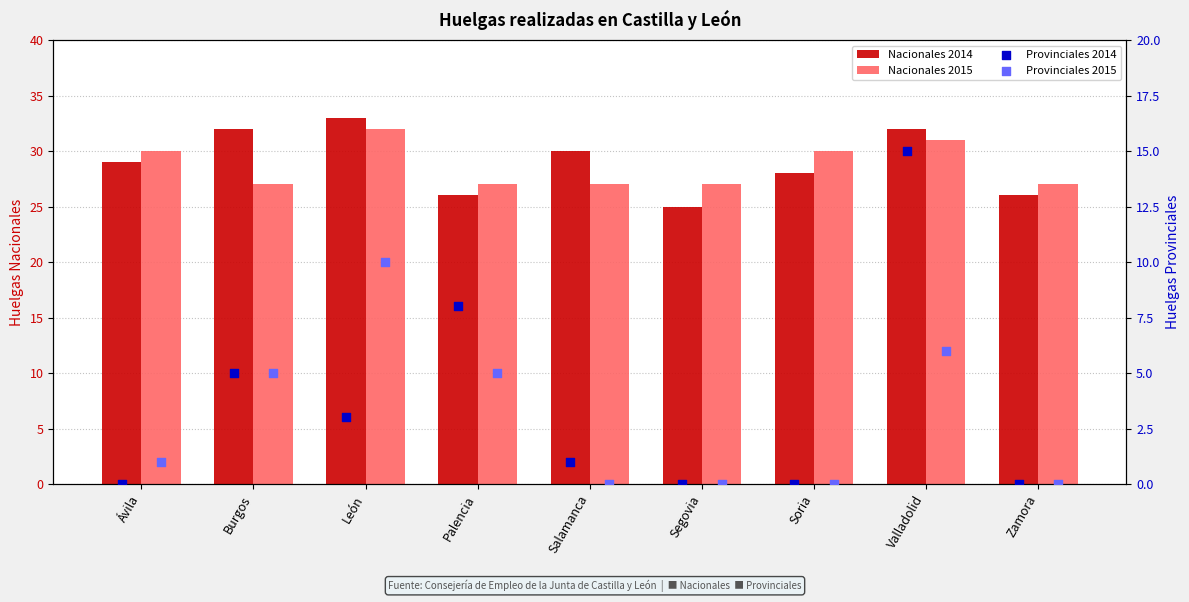

What are all the series names shown in the legend?

Nacionales 2014, Nacionales 2015, Provinciales 2014, Provinciales 2015